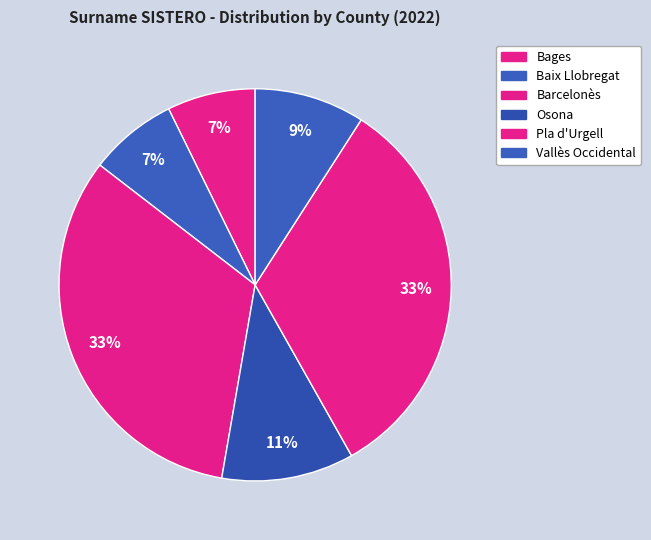

Is there any slice that represents more than half of the pie?

No